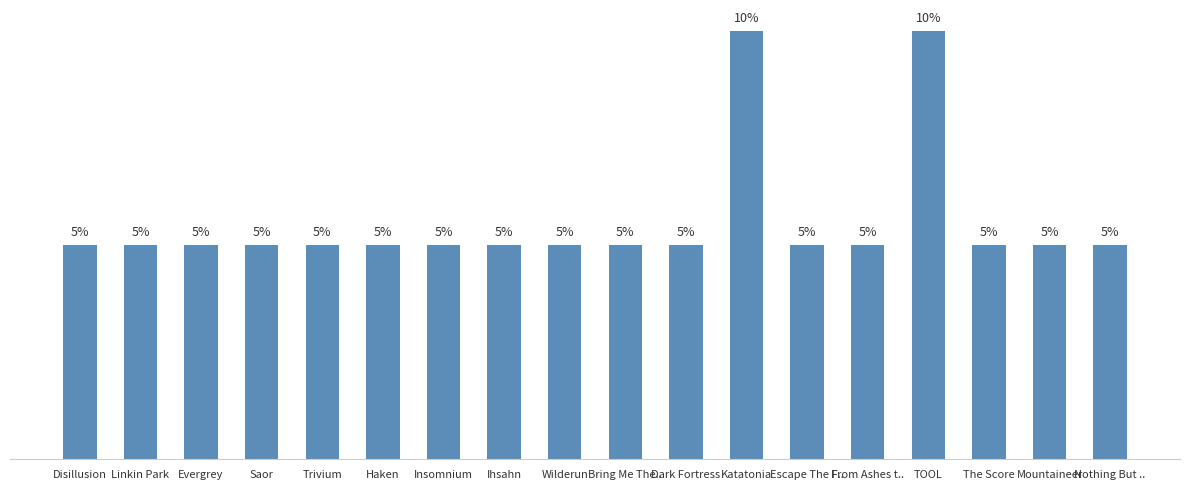

Which has a higher value, TOOL or Linkin Park?

TOOL